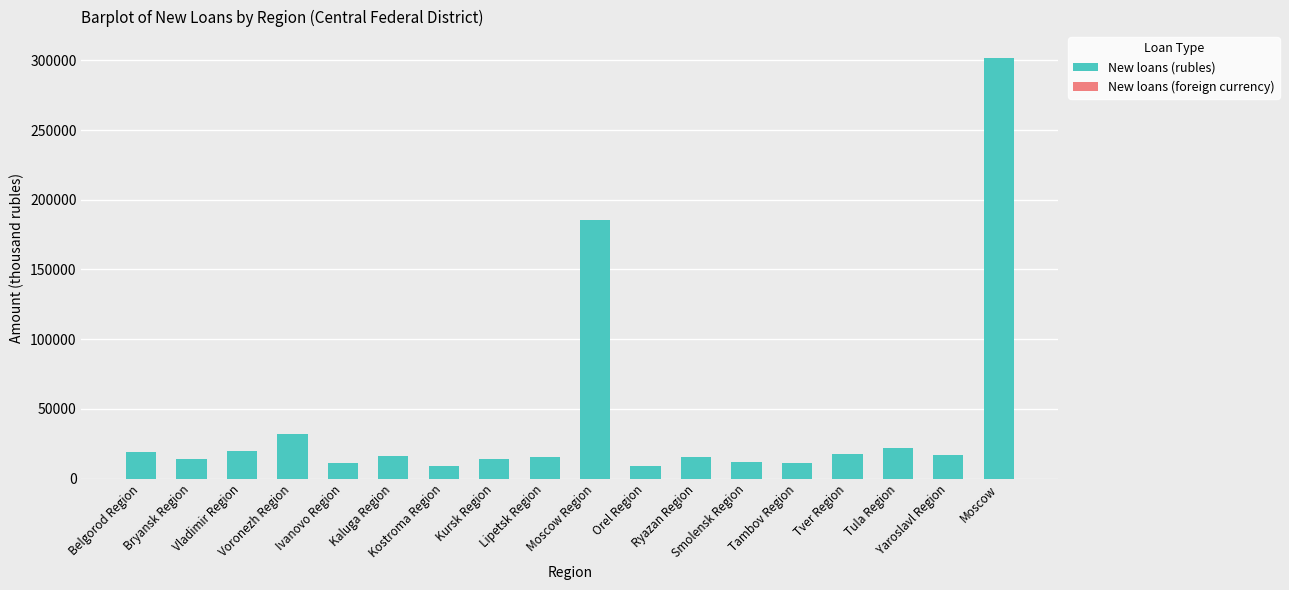

How many data points does each series have?

18